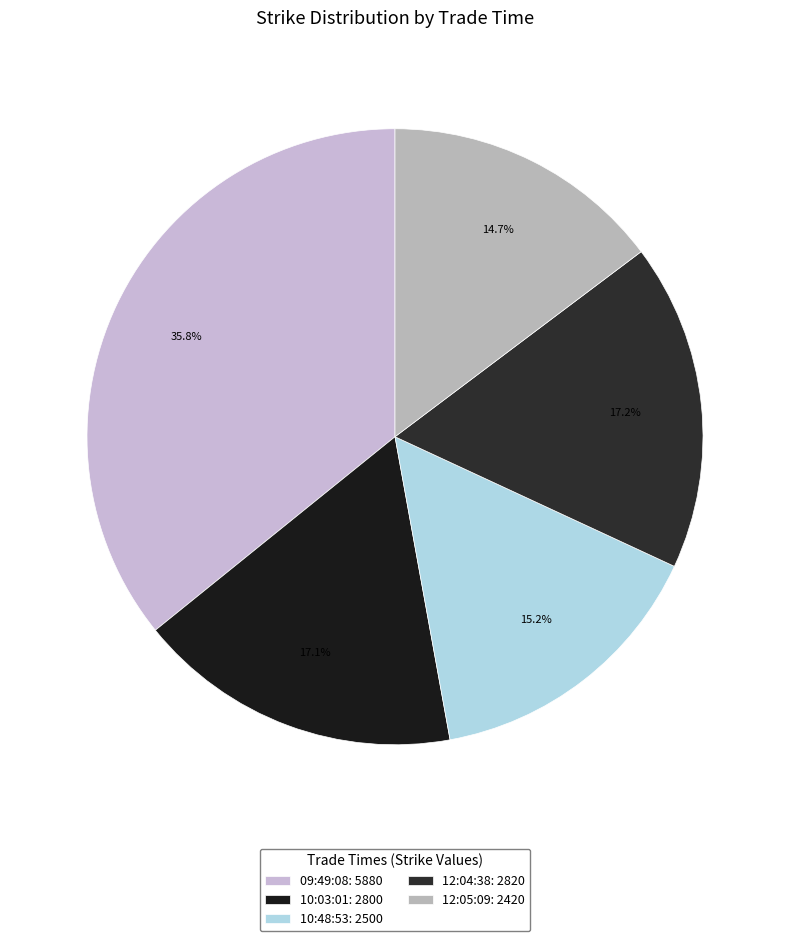

Rank the categories by value from lowest to highest.

12:05:09, 10:48:53, 10:03:01, 12:04:38, 09:49:08